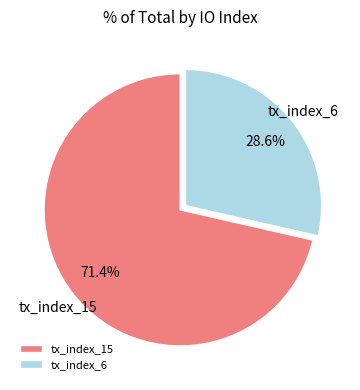

Is it true that tx_index_15 is 71% of the pie?

True